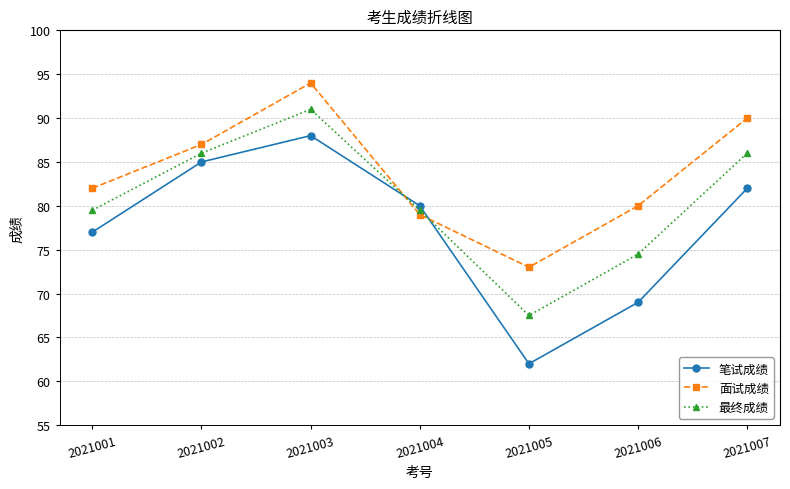

Where is the first local maximum for 最终成绩?

2021003